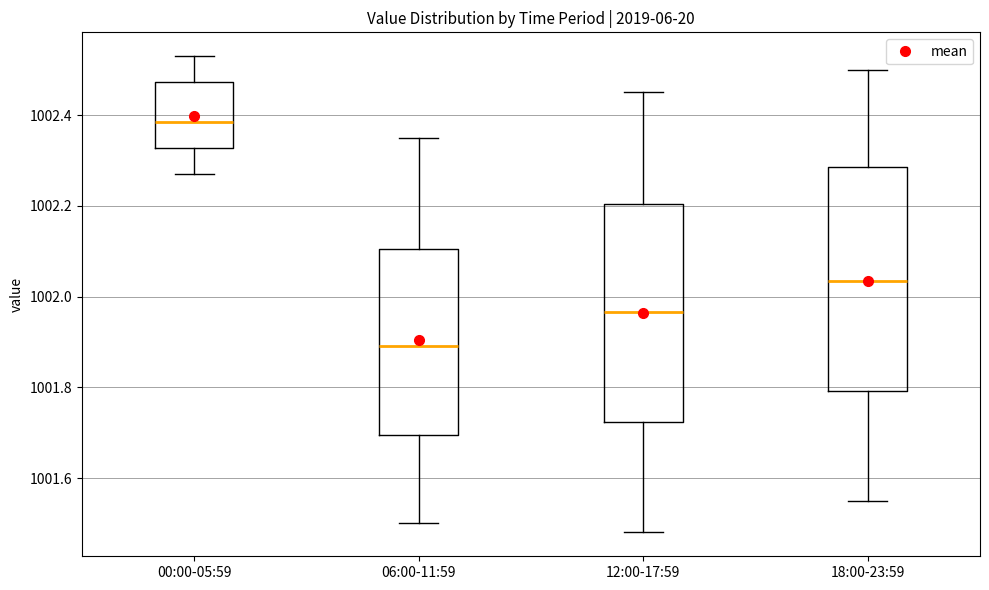

Which box's median line is the highest?

00:00-05:59